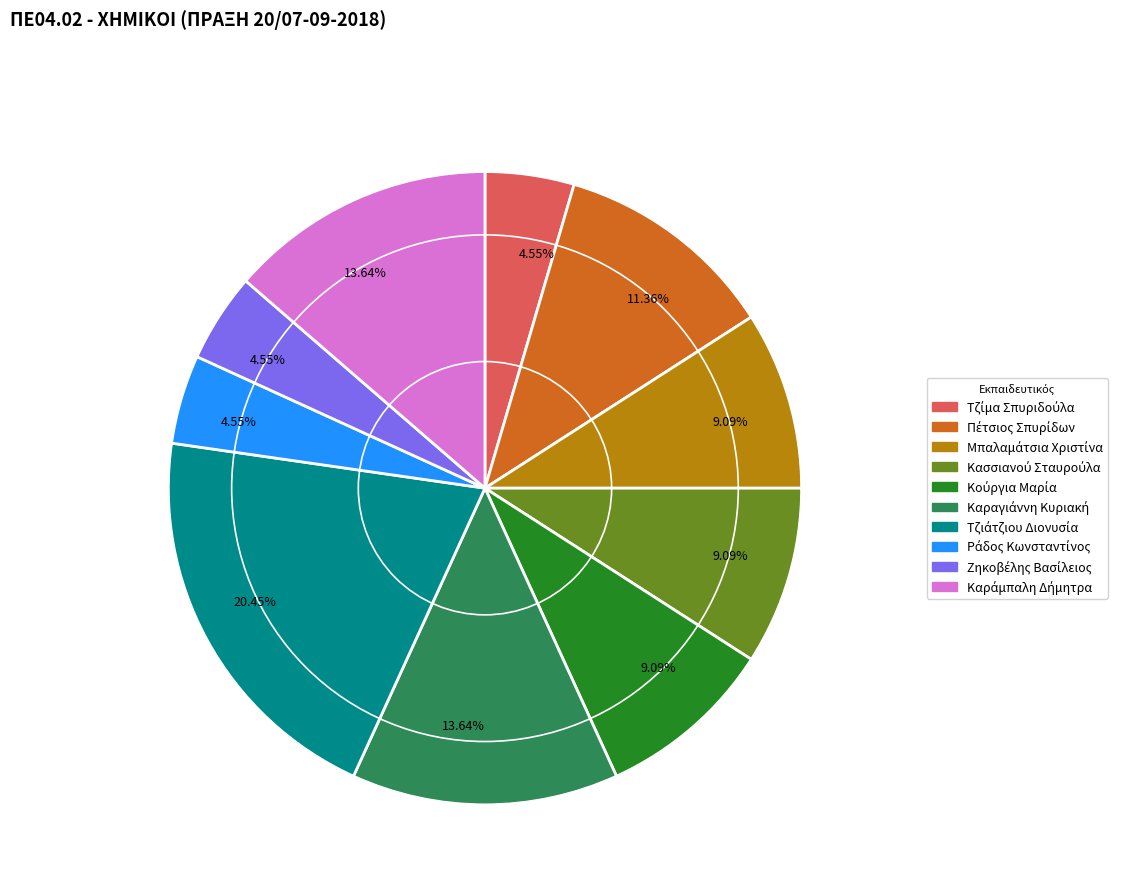

Does any single category account for the majority?

No